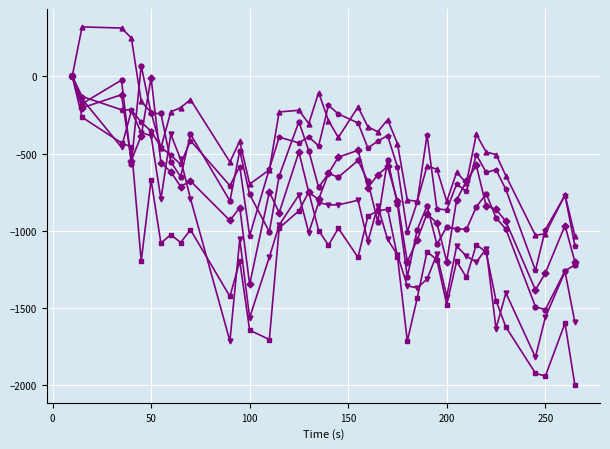

What is the maximum value shown in the chart?

319.4